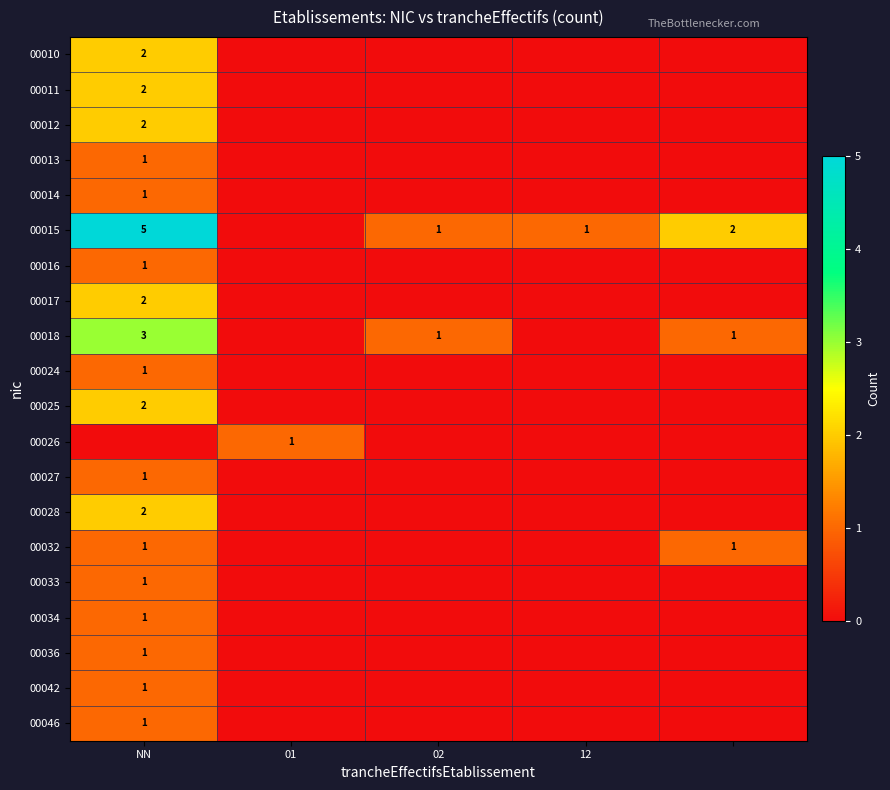

The value of 00036 at NN is 0. True or false?

False